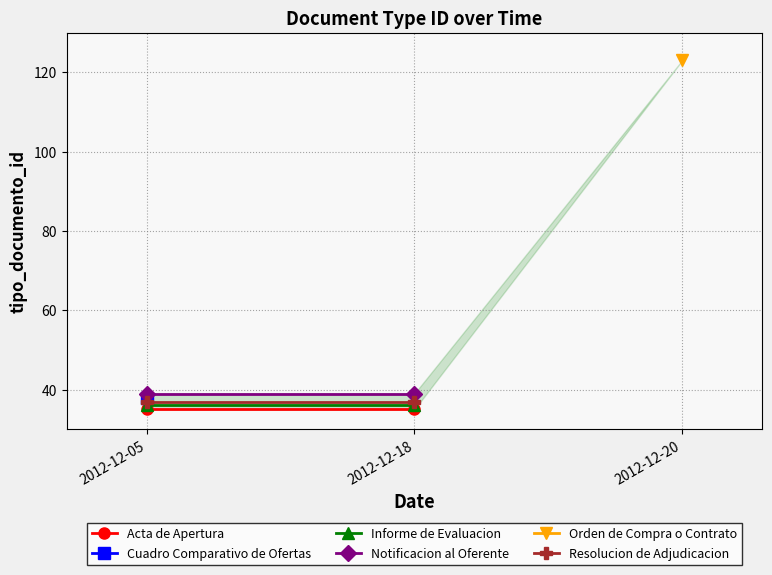

What are all the series names shown in the legend?

Acta de Apertura, Informe de Evaluacion, Notificacion al Oferente, Resolucion de Adjudicacion